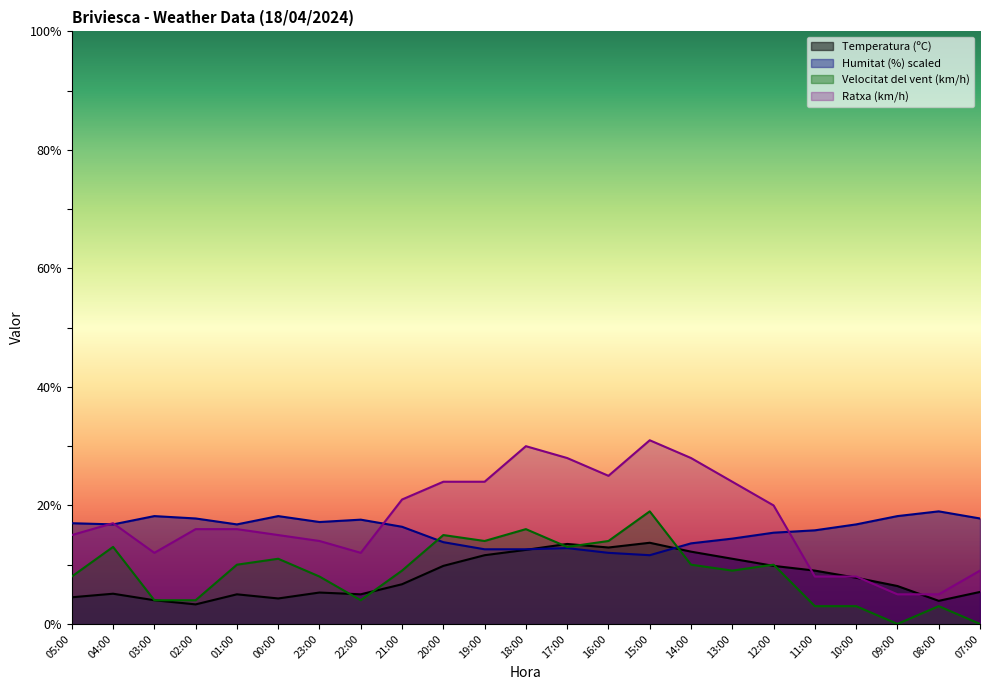

Which series has the widest spread of values?

Ratxa (km/h)